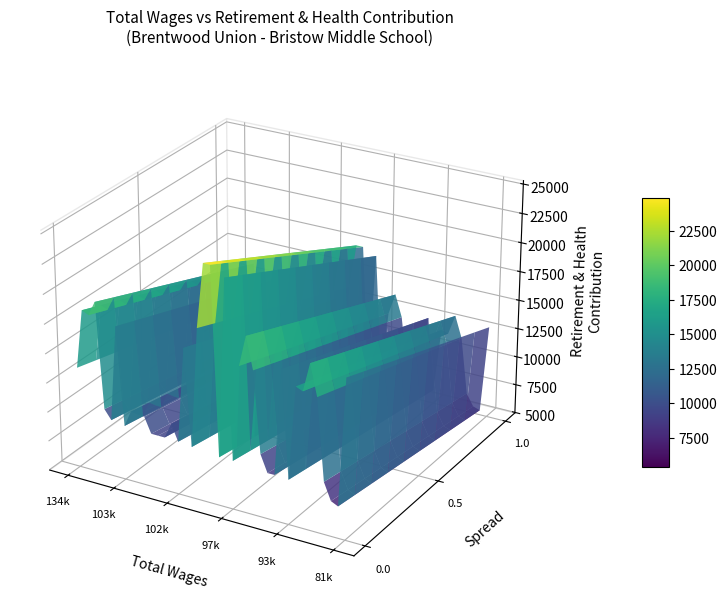

Reading left to right, extract all data points from this chart.

13525	18543	18274	19515	10566	9776	17887	9580	10965	10859	10836	9523	9517	9515	10825	9466	17525	9328	19447	24883	24874	9080	24110	9089	17190	19805	17128	10293	8849	8857	17825	8769	16700	16447	18889	16270	9395	7945	7661	18466